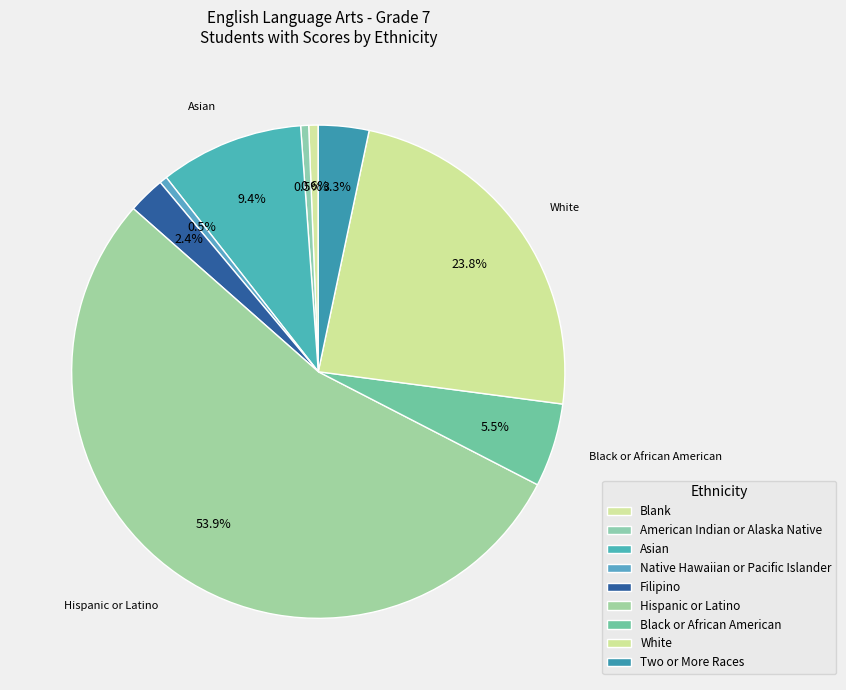

Count the number of slices in the pie.

9